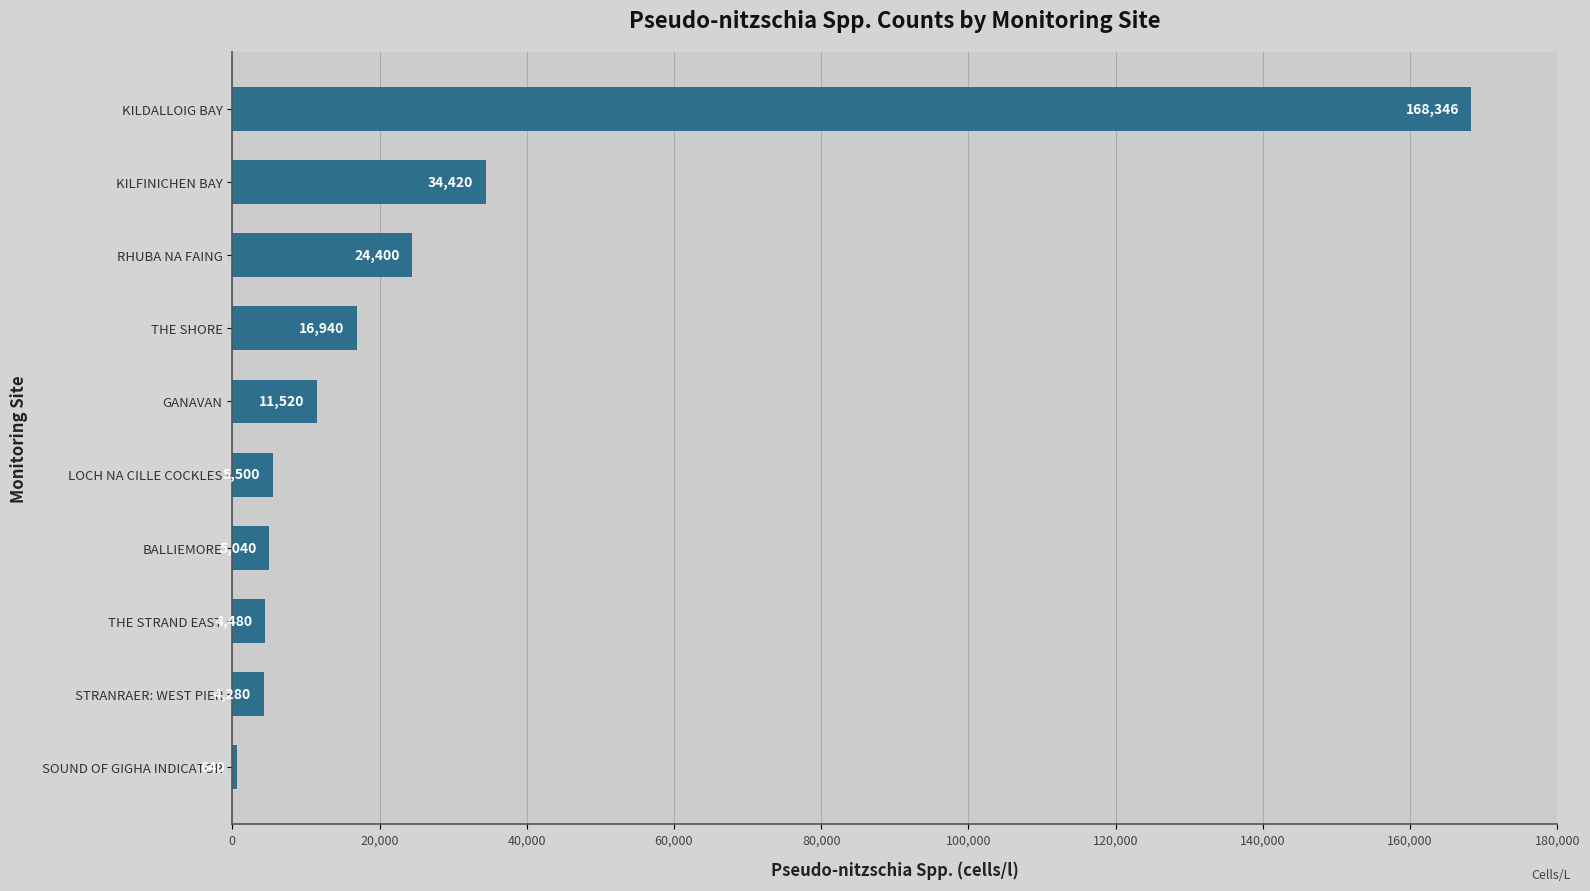

Is it true that the value at RHUBA NA FAING is 24400?

True